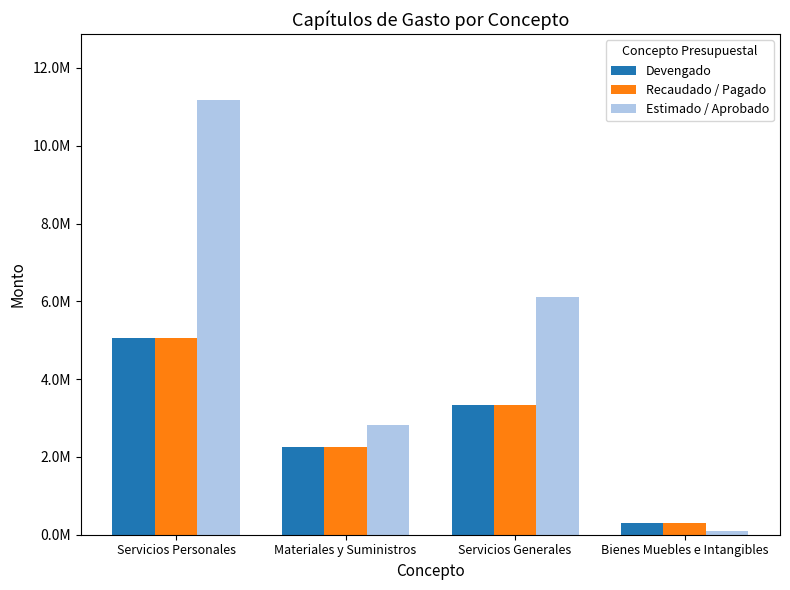

Reading left to right, what are all the values shown in this chart?

Devengado: 5053227.5	2246708.6	3338903.3	308229.9
Recaudado / Pagado: 5053227.5	2246708.6	3338903.3	308229.9
Estimado / Aprobado: 11188972.8	2815929.1	6112227.7	87392.5